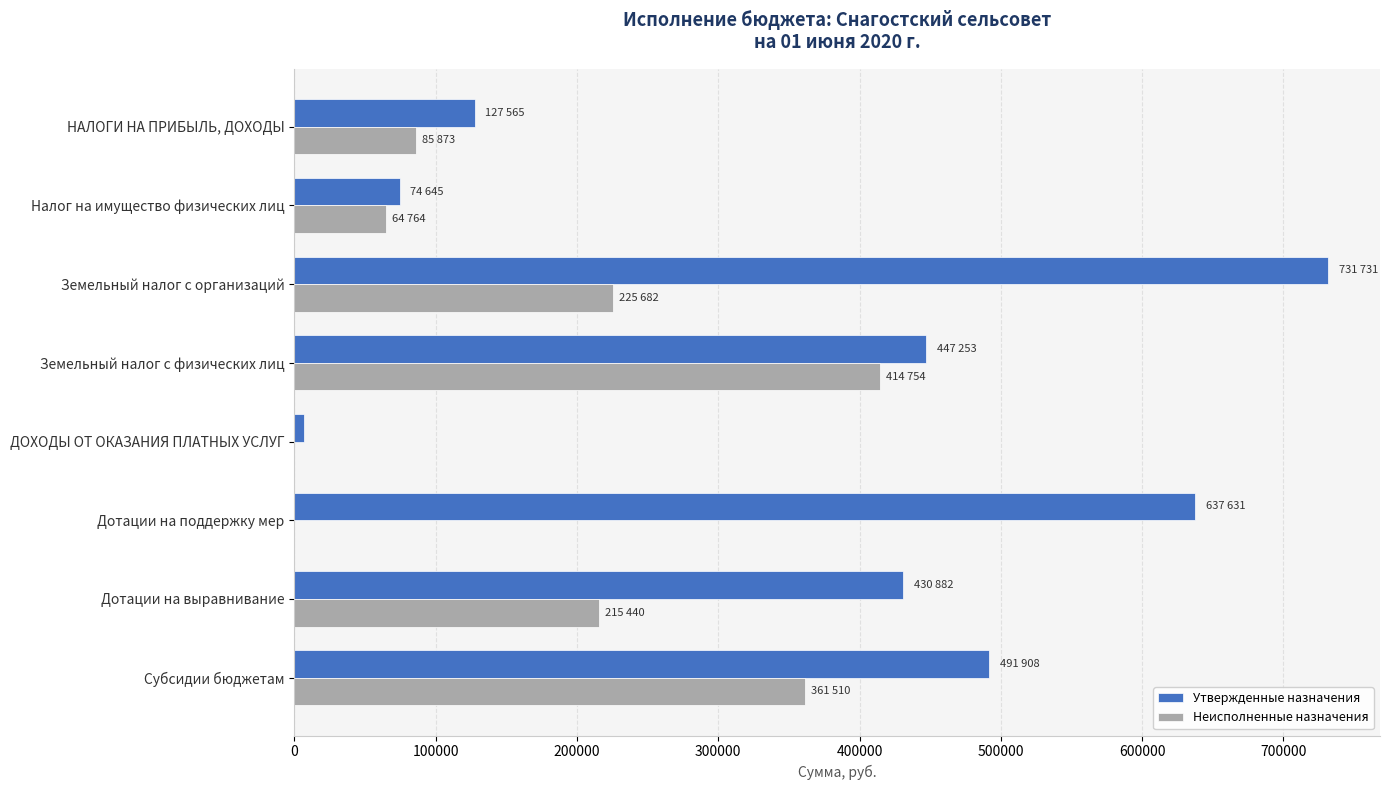

Which series has the widest spread of values?

Утвержденные назначения